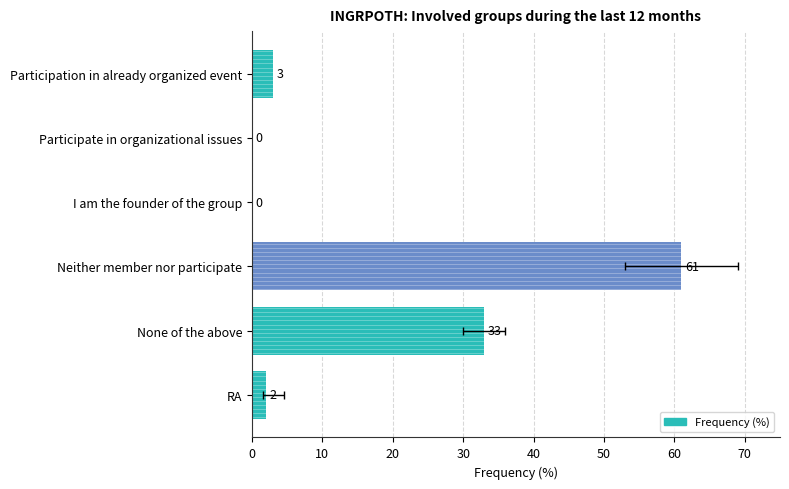

How many bars are there in total?

6